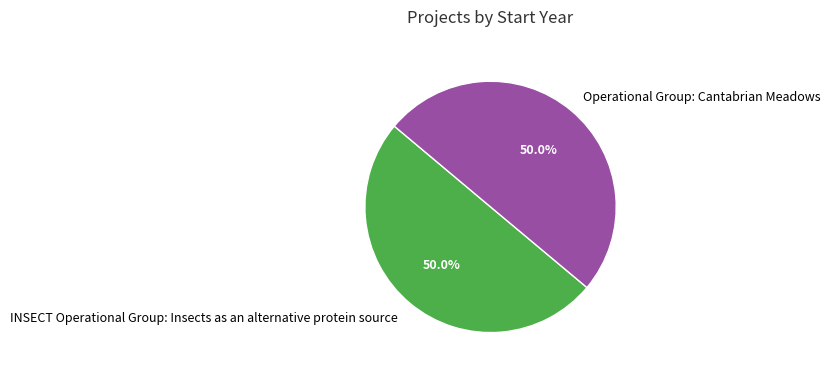

What percentage is the Operational Group: Cantabrian Meadows slice, to the nearest percent?

50%